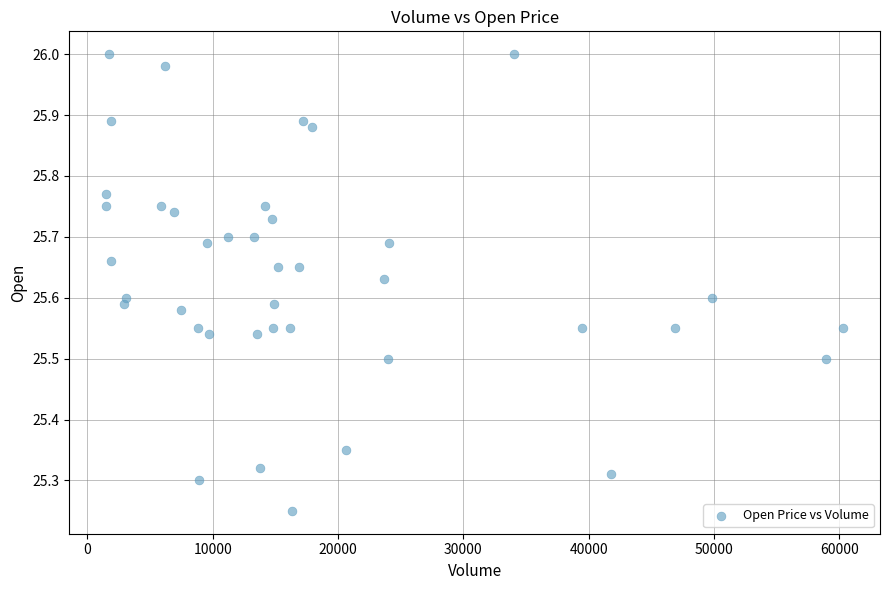

What is the range of X values (max minus min)?

58800.0